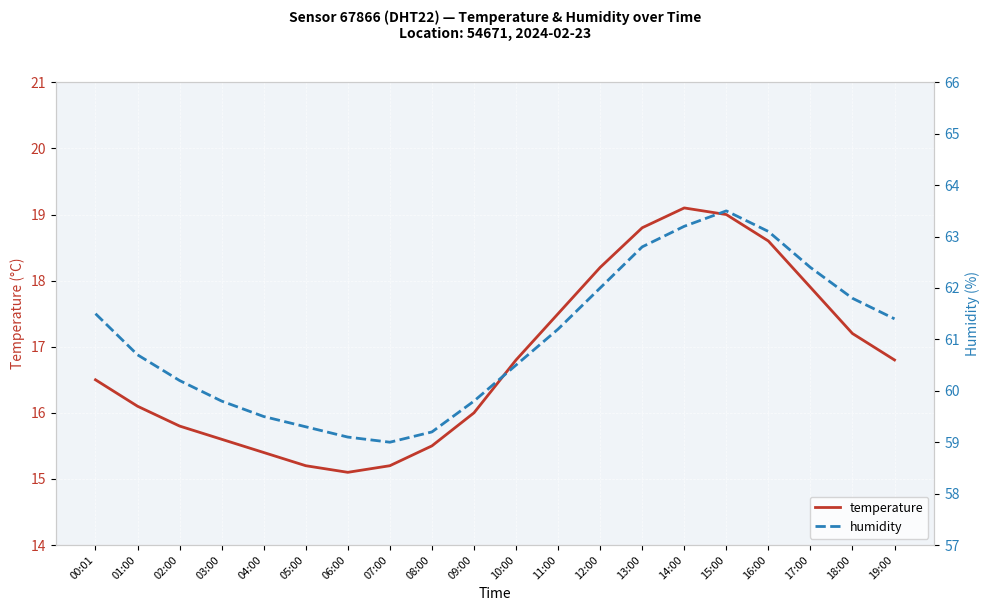

What is the difference between the temperature values at 11:00 and 19:00?

0.7